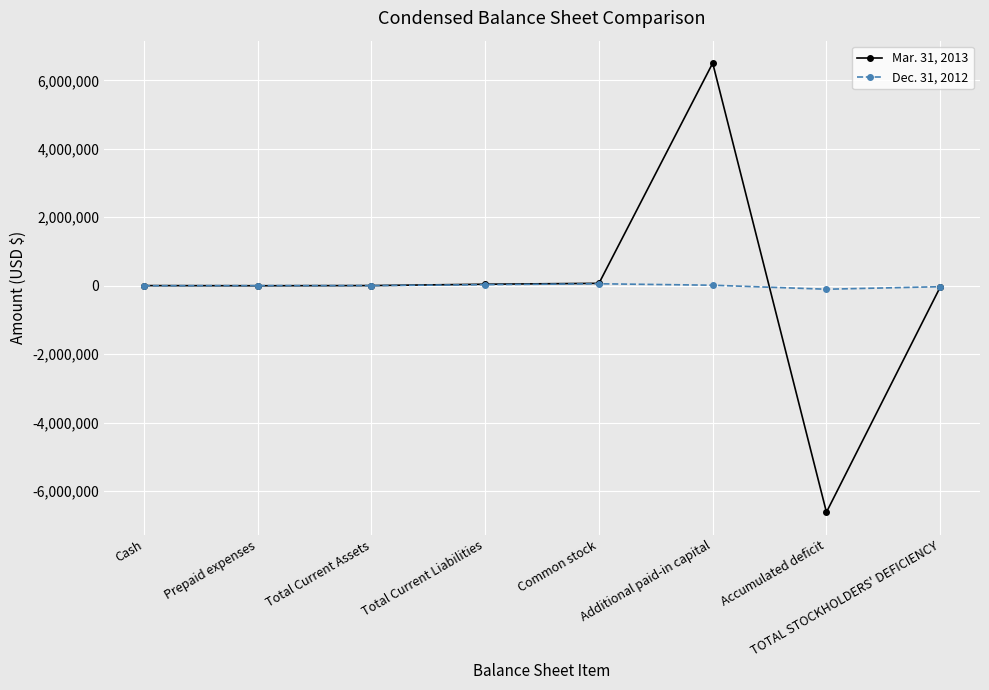

True or false: Mar. 31, 2013 has a value of 6503000 at Additional paid-in capital.

True